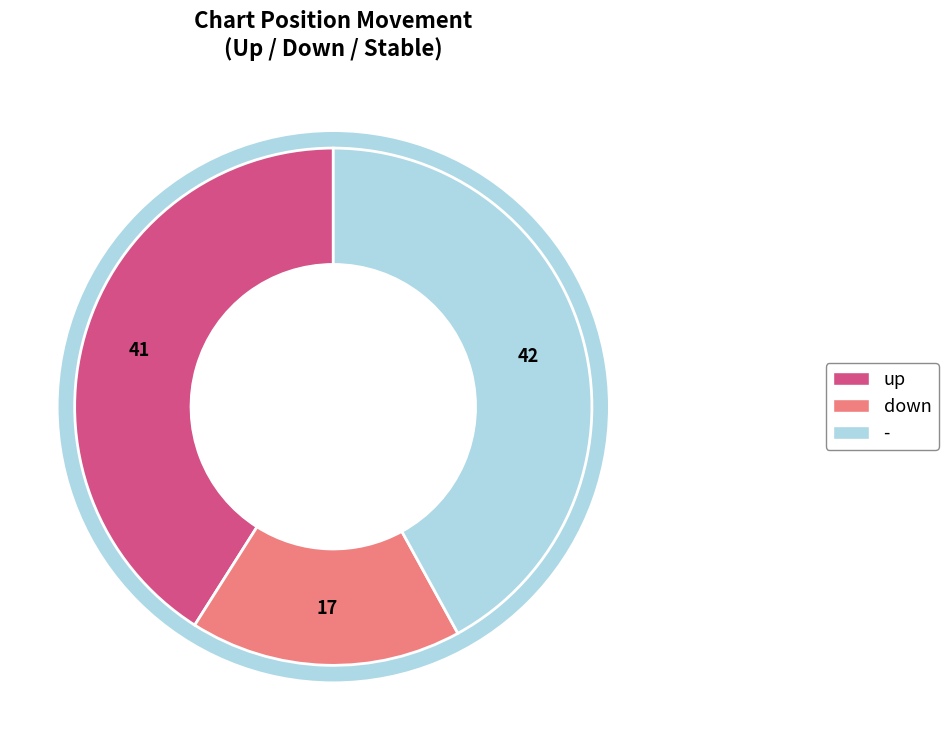

Combined, do down and up account for over 50%?

Yes